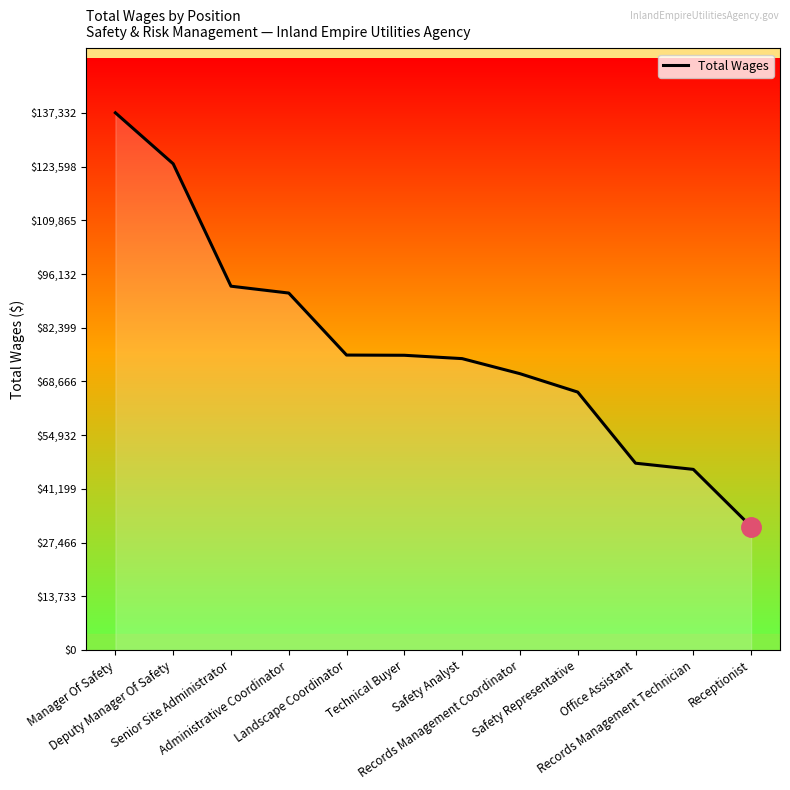

Count the number of data series in this chart.

1